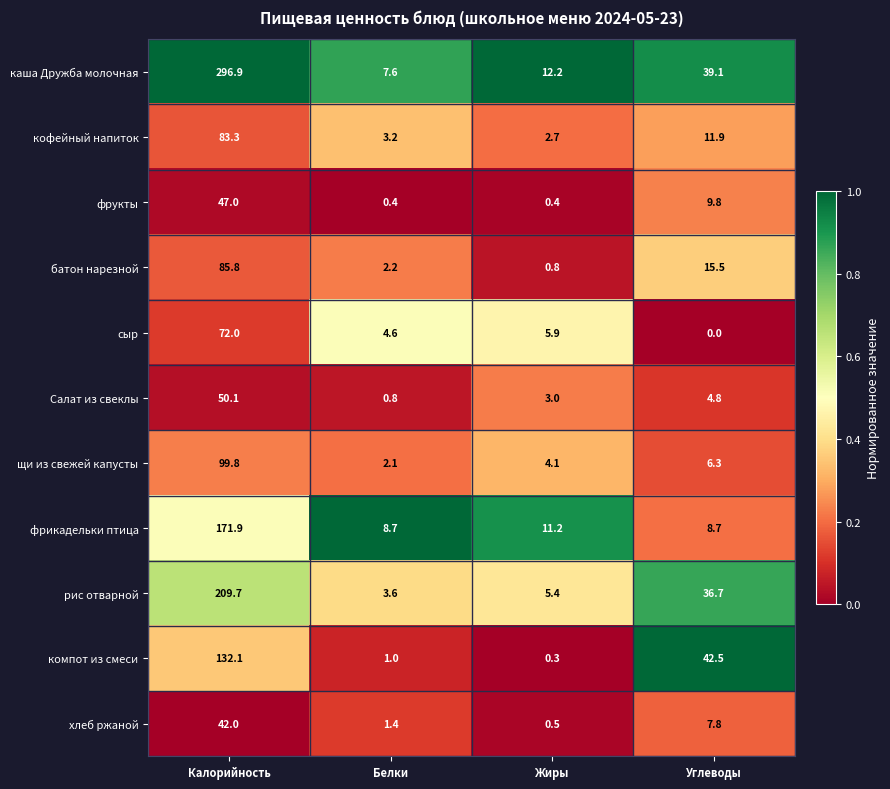

Which category has the highest value across all series?

Калорийность